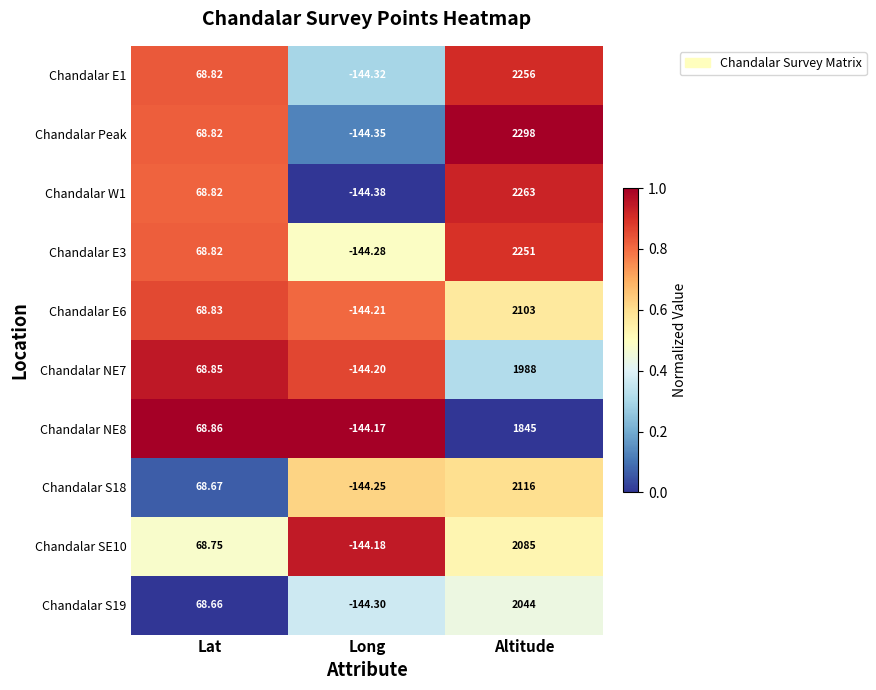

Which series has the largest total across all categories?

Chandalar Peak